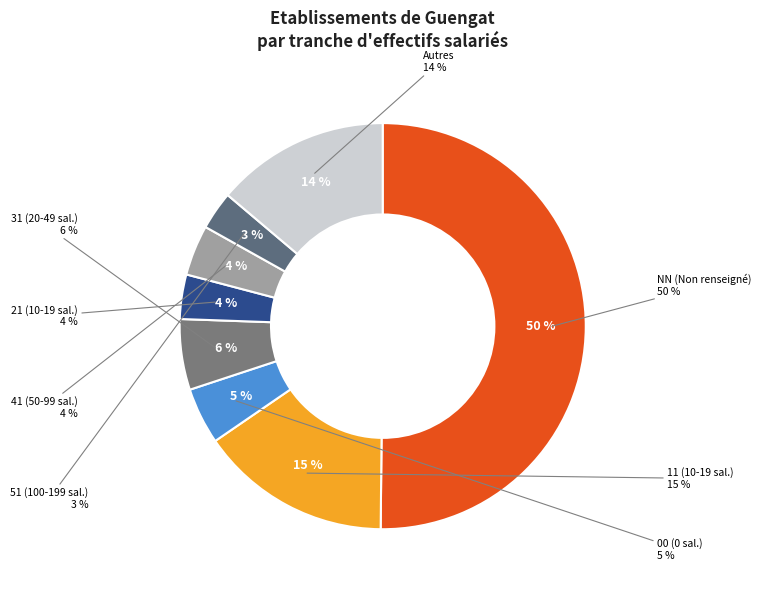

Which slice represents more than half of the pie?

NN